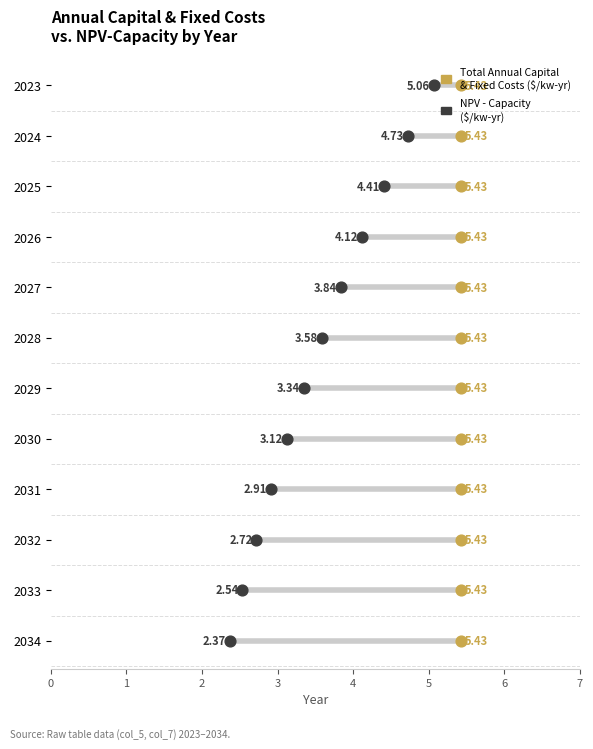

What are all the series names shown in the legend?

Total Annual Capital & Fixed Costs ($/kw-yr), NPV - Capacity ($/kw-yr)